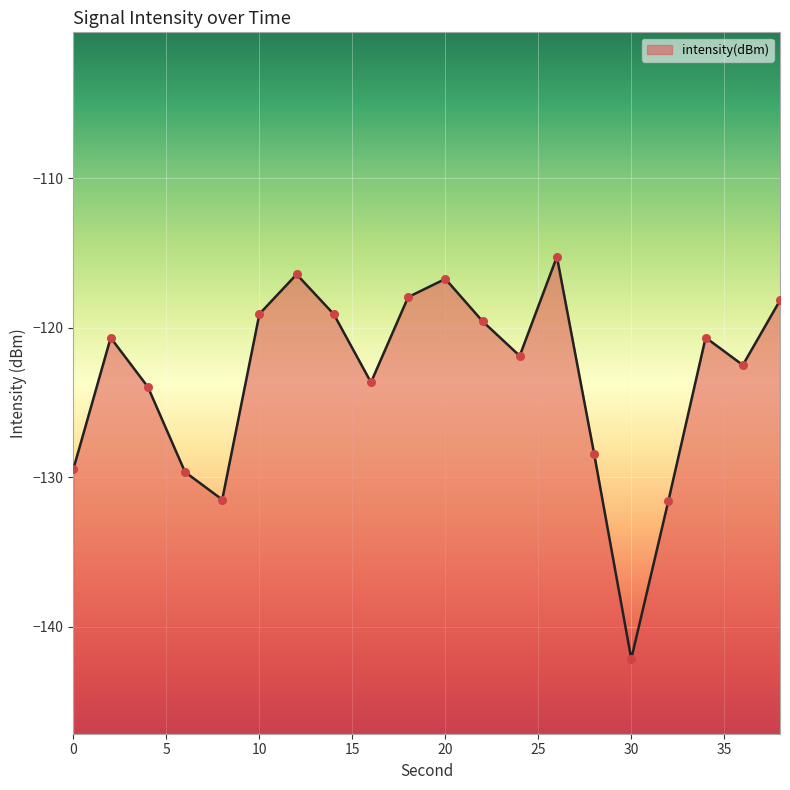

Which has a higher value, 0 or 22?

22